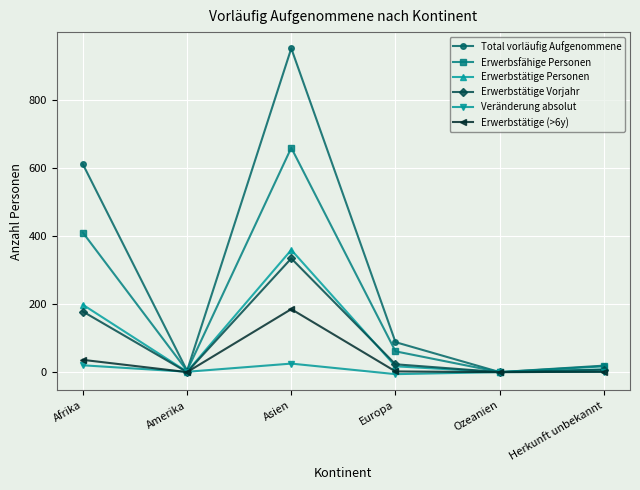

At which category is the sum across all series the highest?

Asien